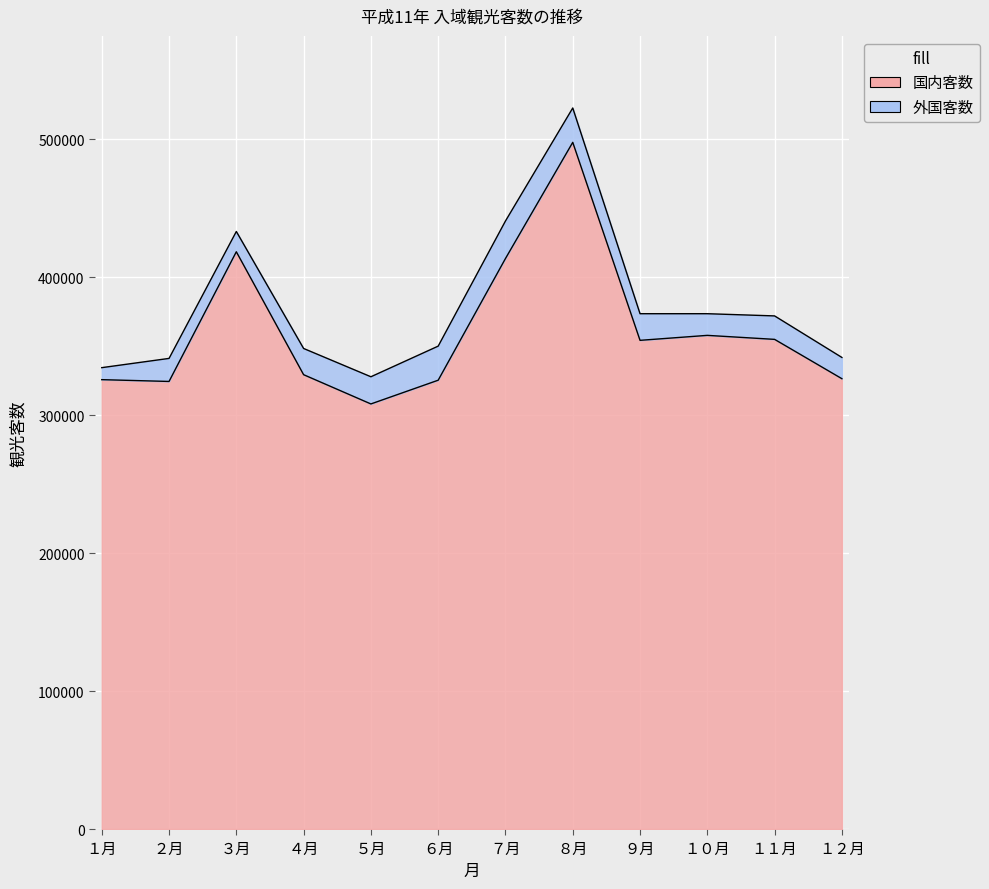

Is it true that the value at ８月 is 497700?

True